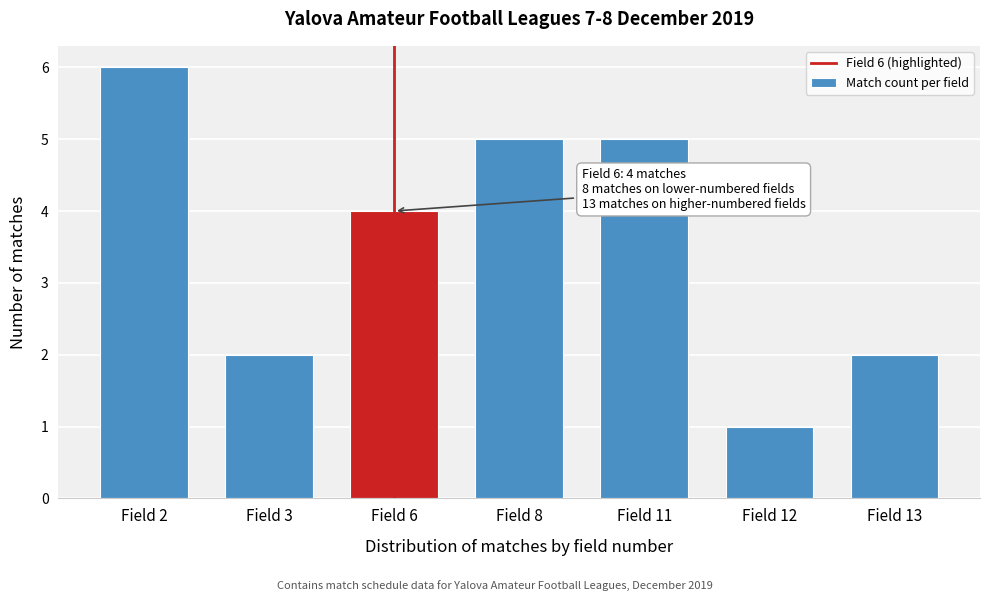

Reading right to left, extract all data points from this chart.

Field 13=2	Field 12=1	Field 11=5	Field 8=5	Field 6=4	Field 3=2	Field 2=6